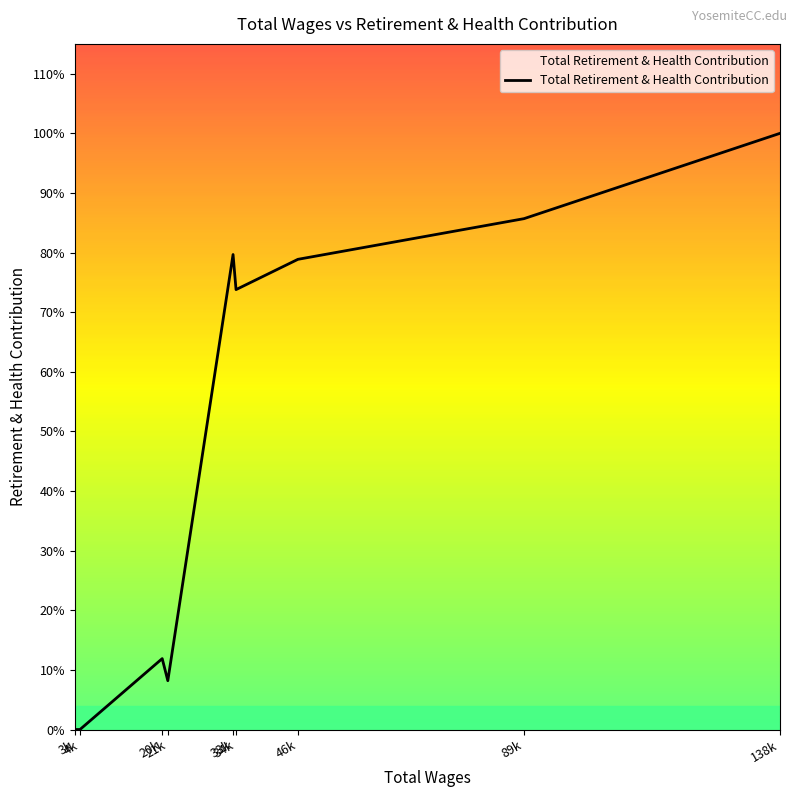

Rank the categories by value from highest to lowest.

138k, 89k, 33k, 46k, 34k, 20k, 21k, 3k, 4k